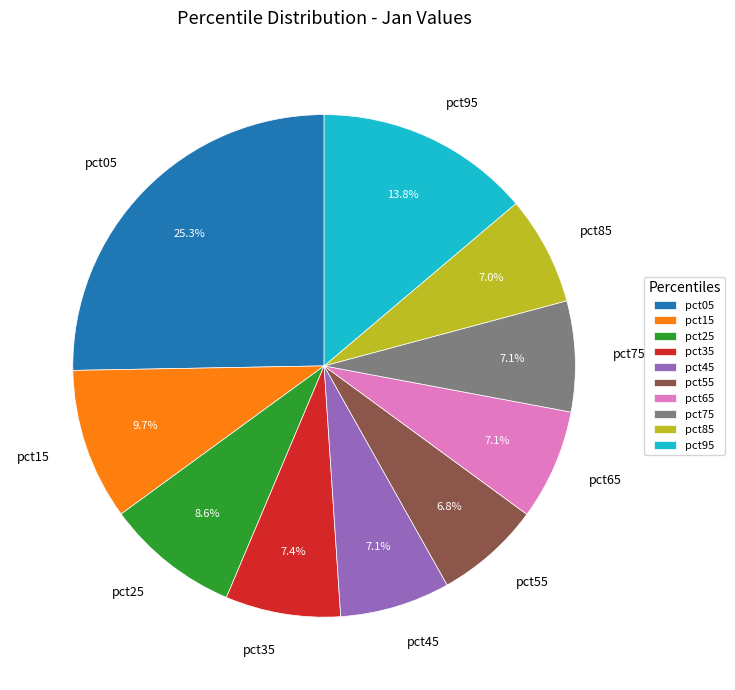

Count the number of slices in the pie.

10